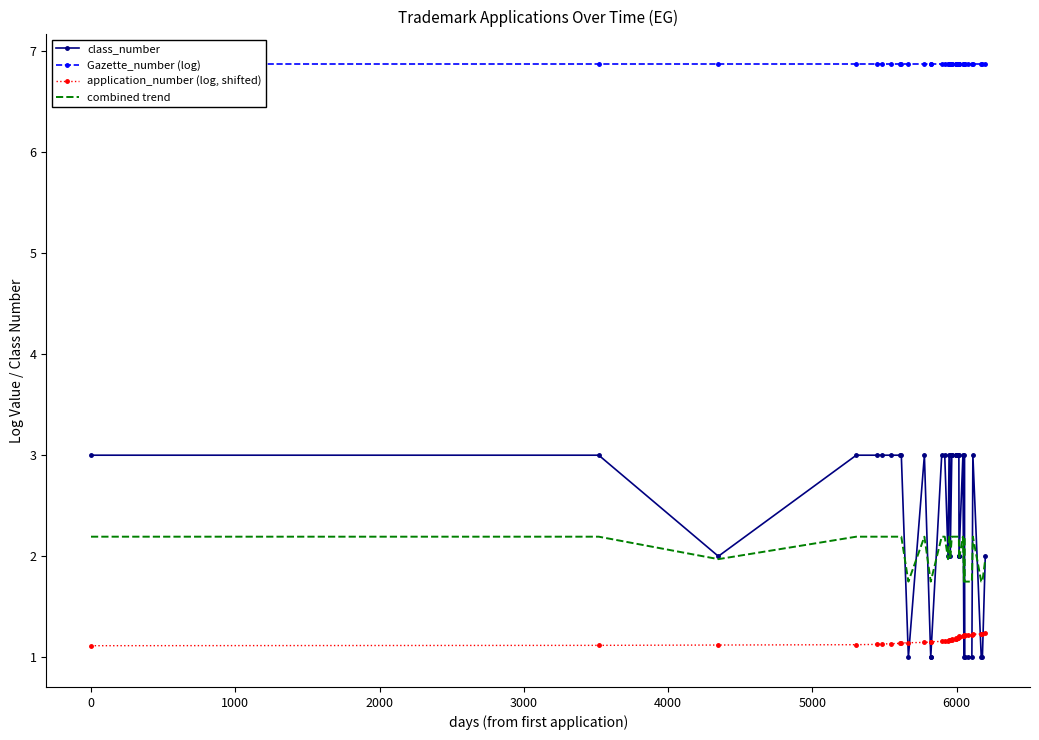

True or false: Gazette_number (log) and class_number cross at least once.

False